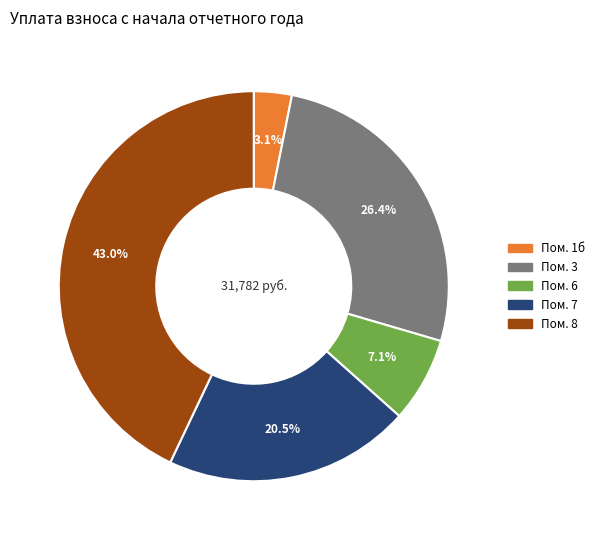

Is there any slice that represents more than half of the pie?

No